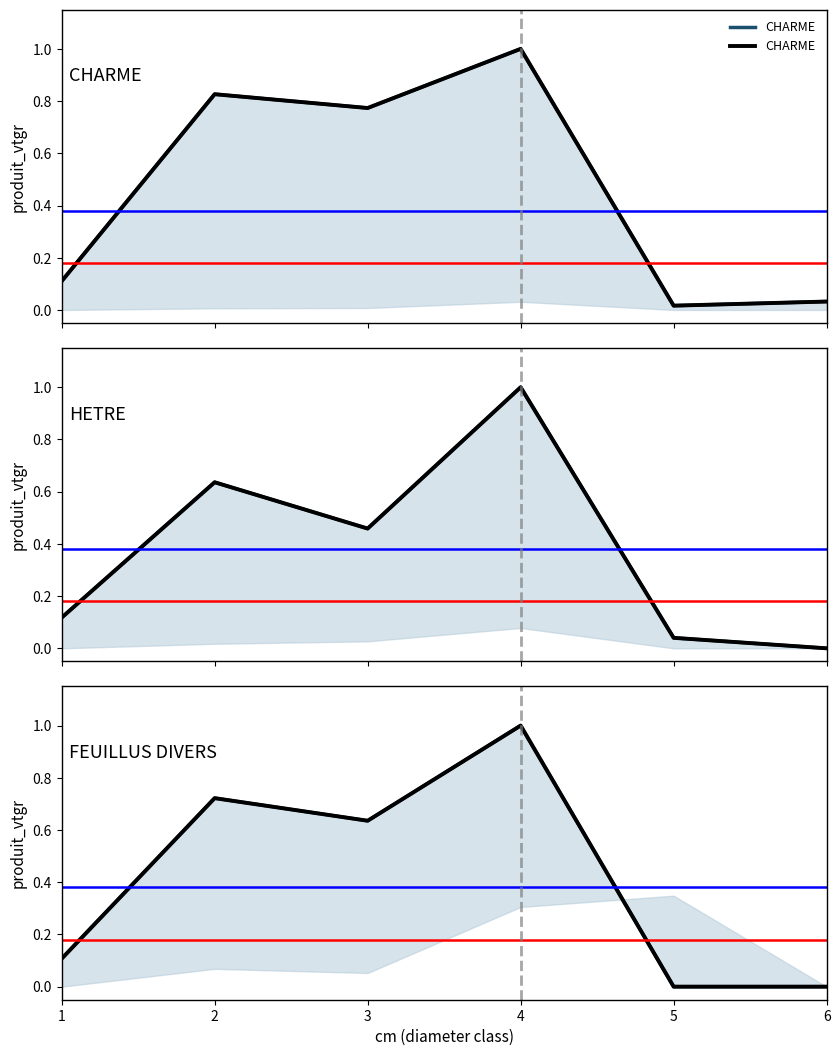

Which has a higher value, 4 or 1?

4